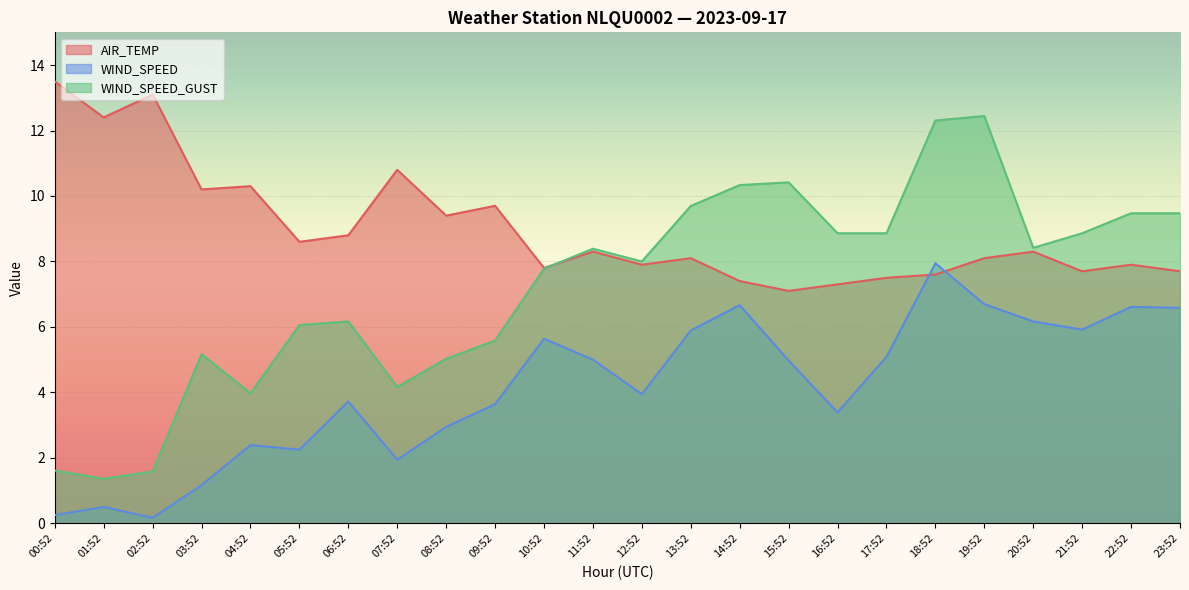

Does the chart display data point markers on the line(s)?

No